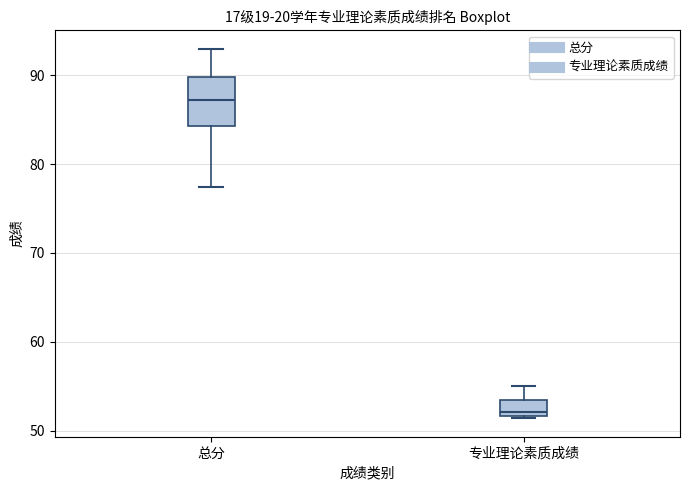

Where does the upper whisker of the box for 专业理论素质成绩 end on the y-axis? The values are not printed on the chart, so give them approximately, as read against the axis.

55